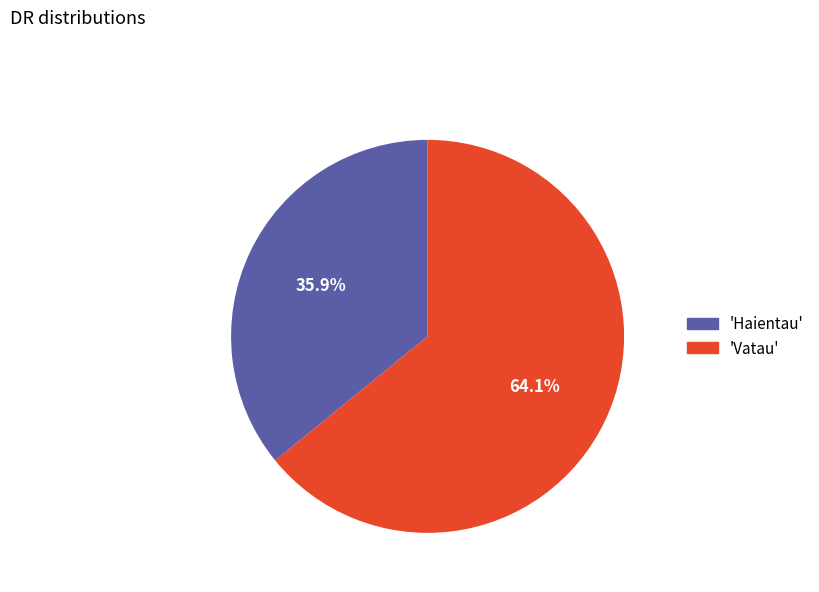

Is there a majority slice in this chart?

Yes